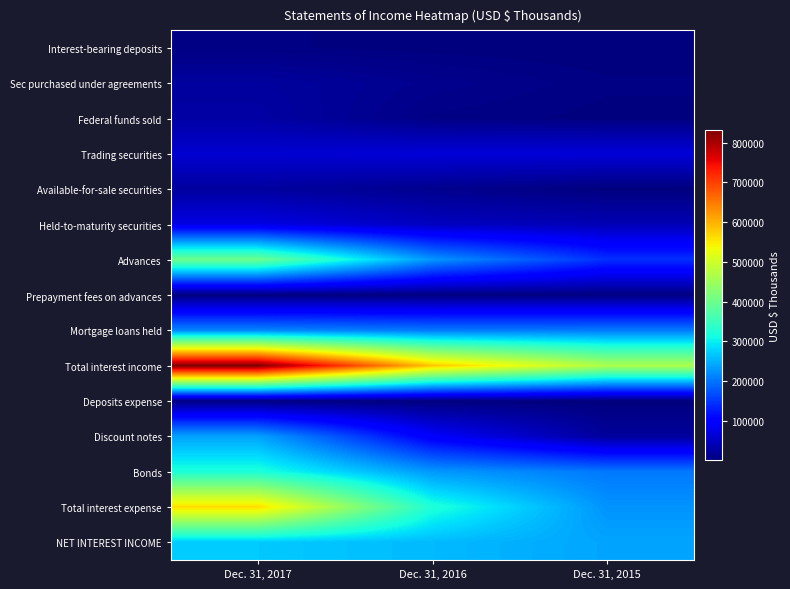

Rank the series by their maximum value, from highest to lowest.

Total interest income, Total interest expense, Advances, Bonds, NET INTEREST INCOME, Discount notes, Mortgage loans held, Held-to-maturity securities, Trading securities, Federal funds sold, Available-for-sale securities, Sec purchased under agreements, Interest-bearing deposits, Deposits expense, Prepayment fees on advances